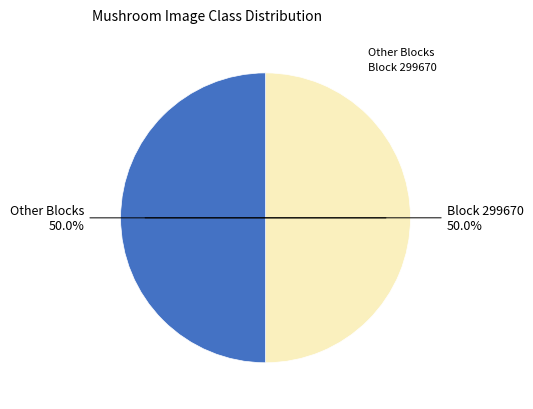

To the nearest percent, what is the difference between the largest and smallest slice percentages?

0%